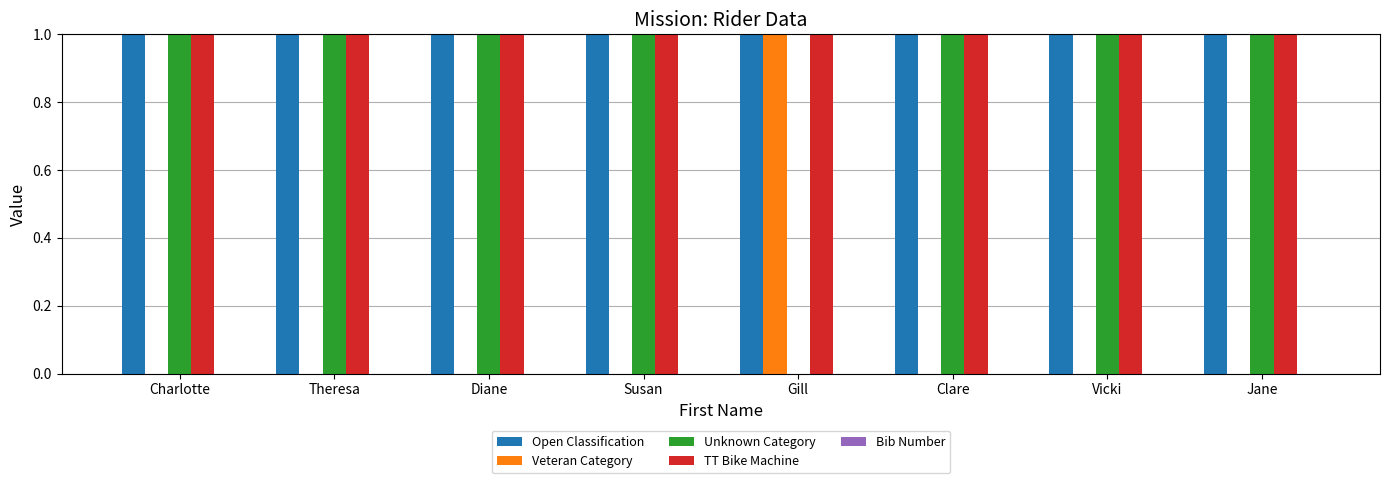

What is the total value across all series at Clare?

3